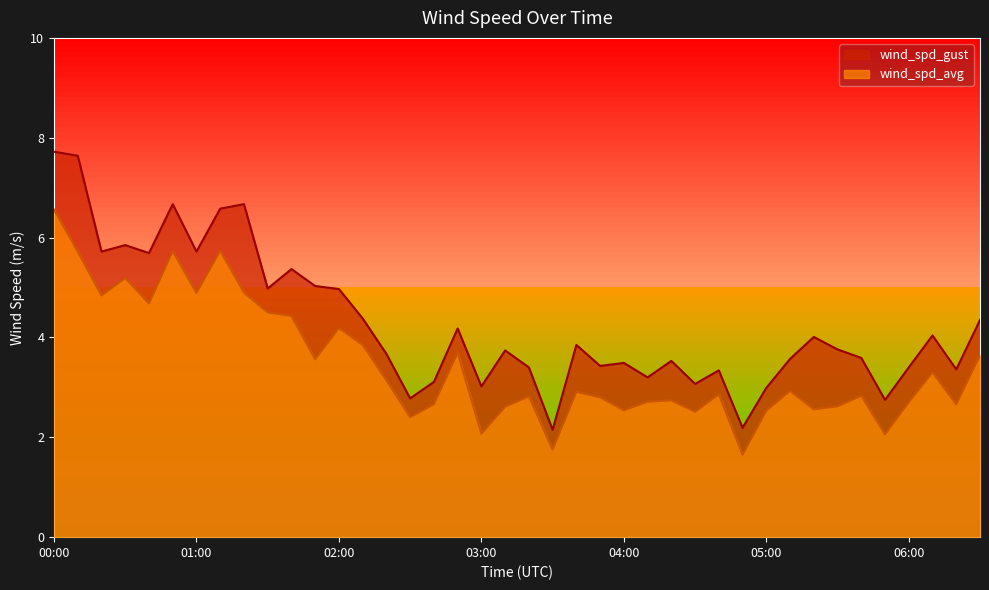

In wind_spd_avg, how many points are lower than both neighbors (excluding endpoints)?

13